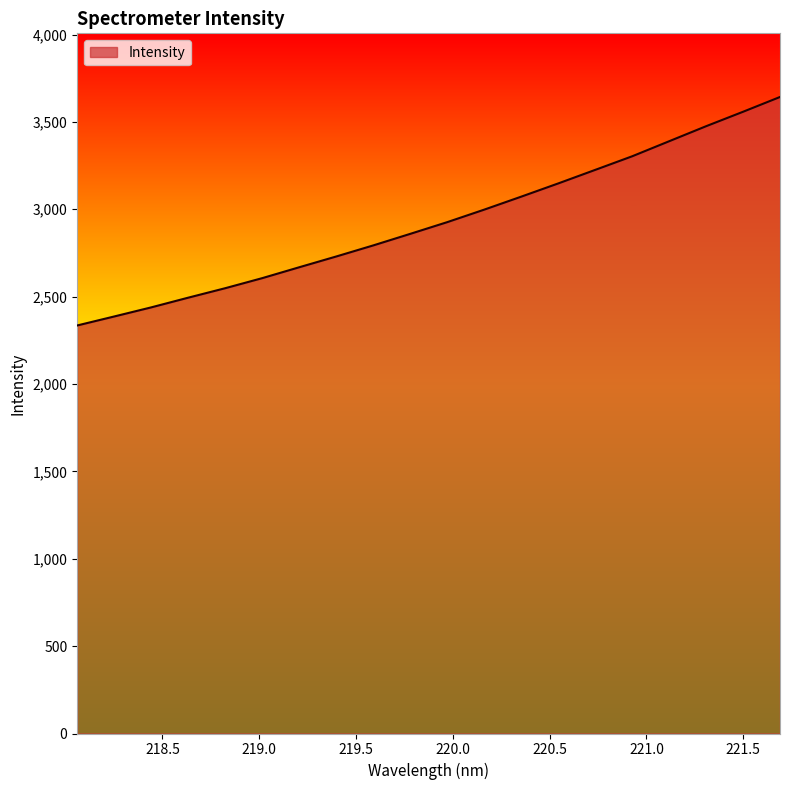

True or false: there are more than 1 points higher than both neighbors.

False